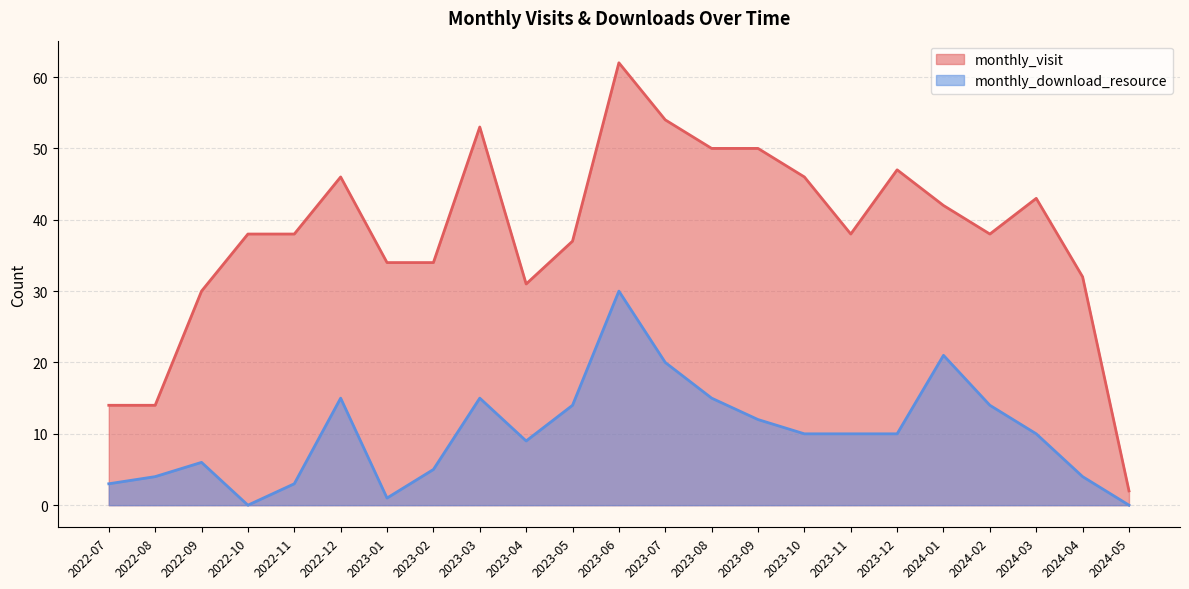

At how many categories does at least one series exceed 22?

20